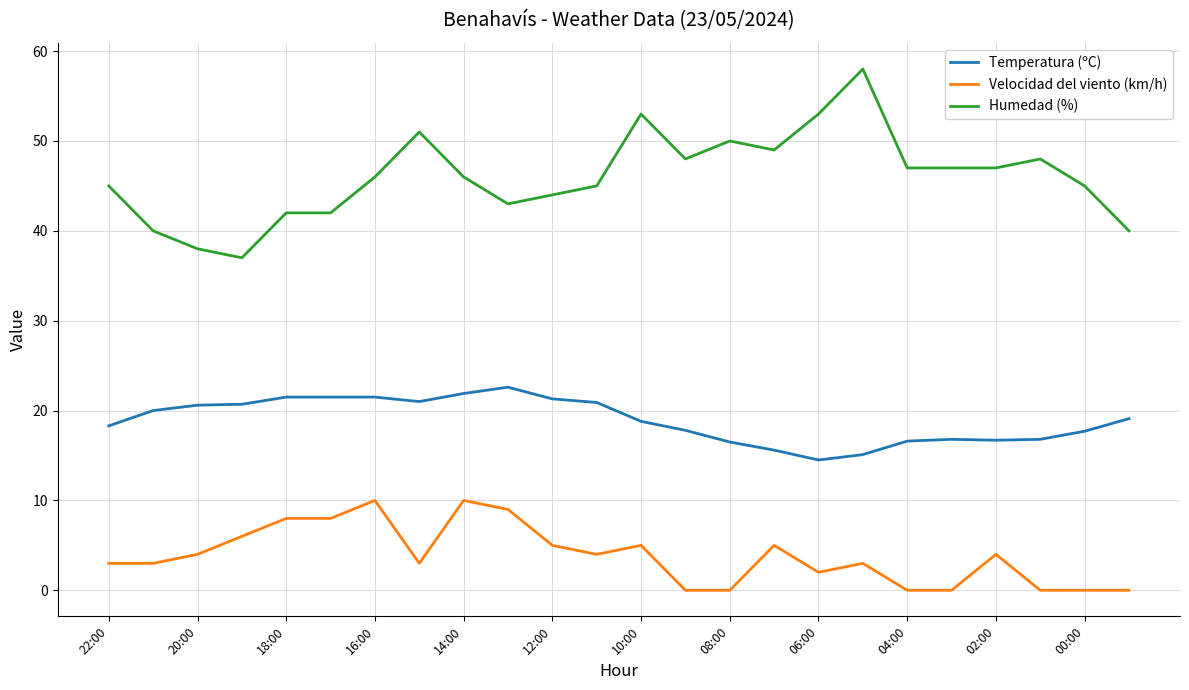

Which series has the widest spread of values?

Humedad (%)